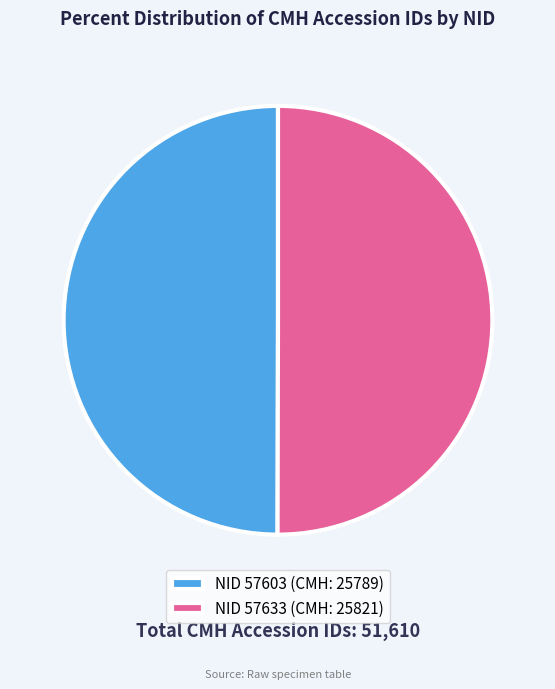

Does any single category account for the majority?

Yes